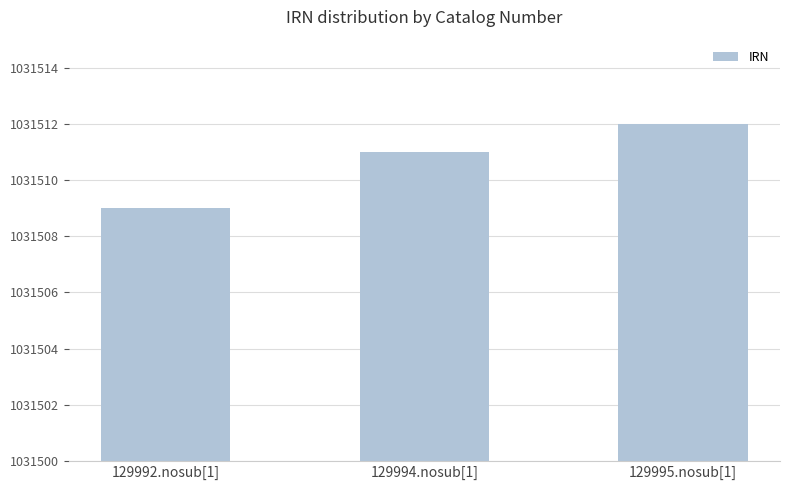

What is the difference between the second highest and minimum values?

2